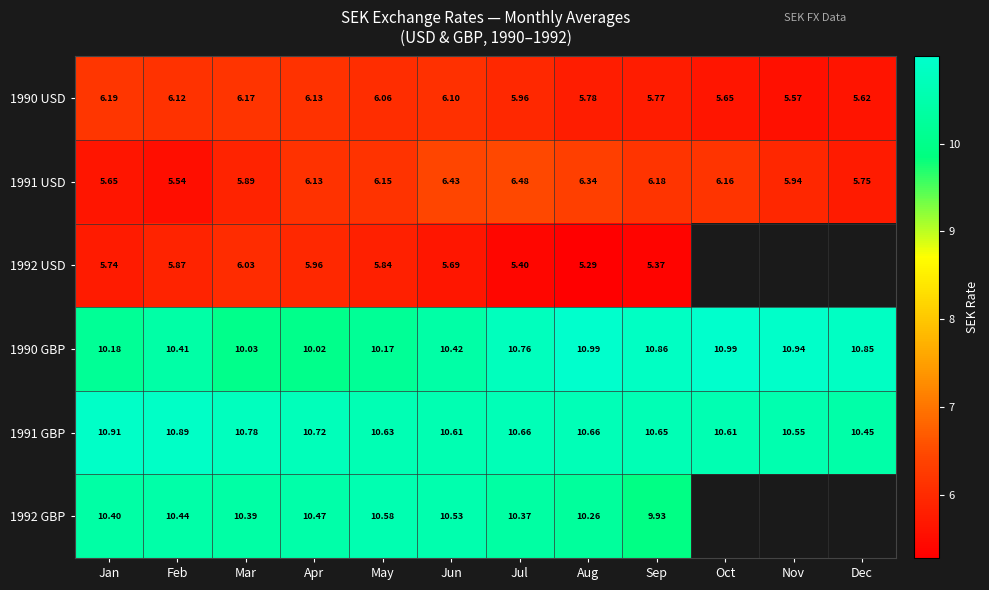

How many data points does each series have?

12